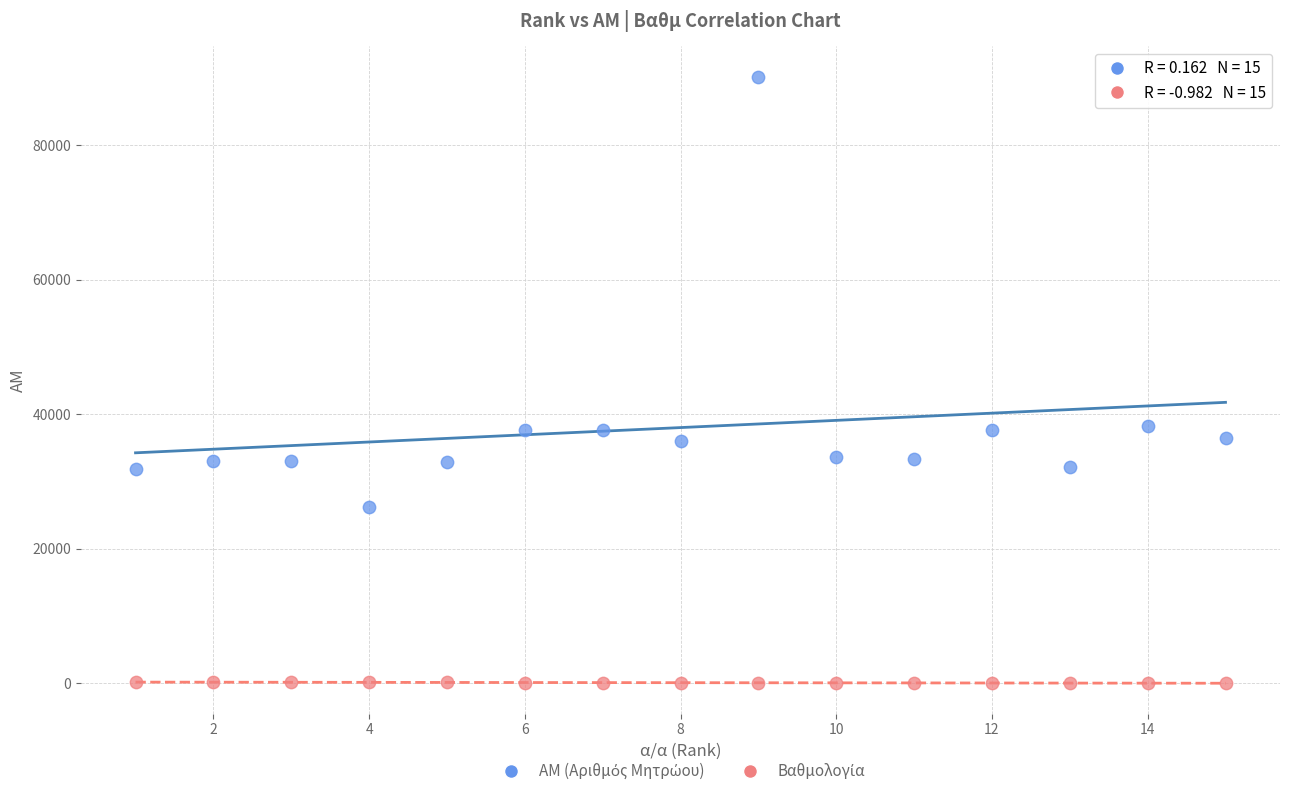

Across all data points, what is the range of X values (max minus min)?

14.0